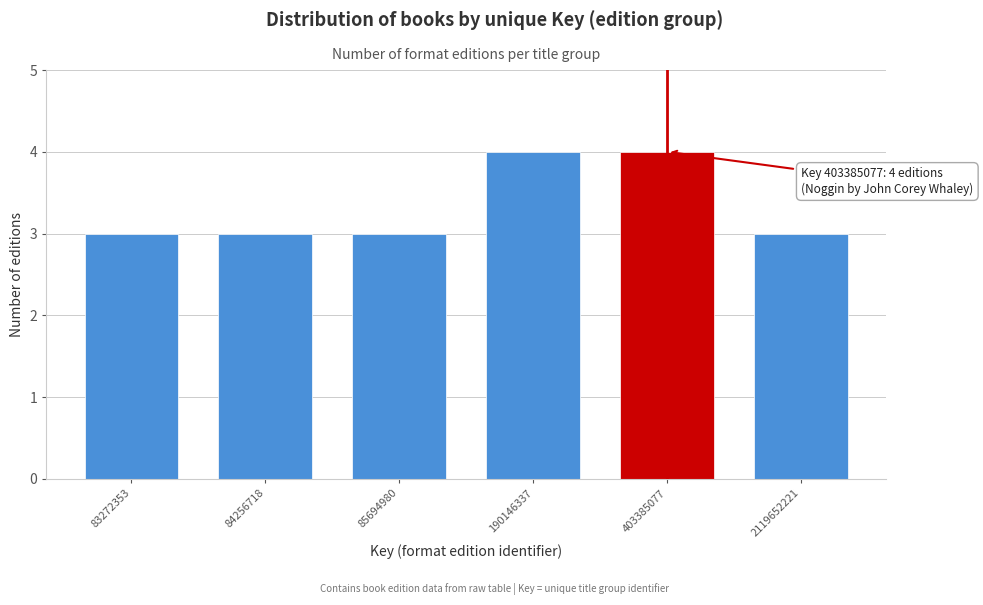

Reading right to left, transcribe all the data shown in this chart.

2119652221=3	403385077=4	190146337=4	85694980=3	84256718=3	83272353=3